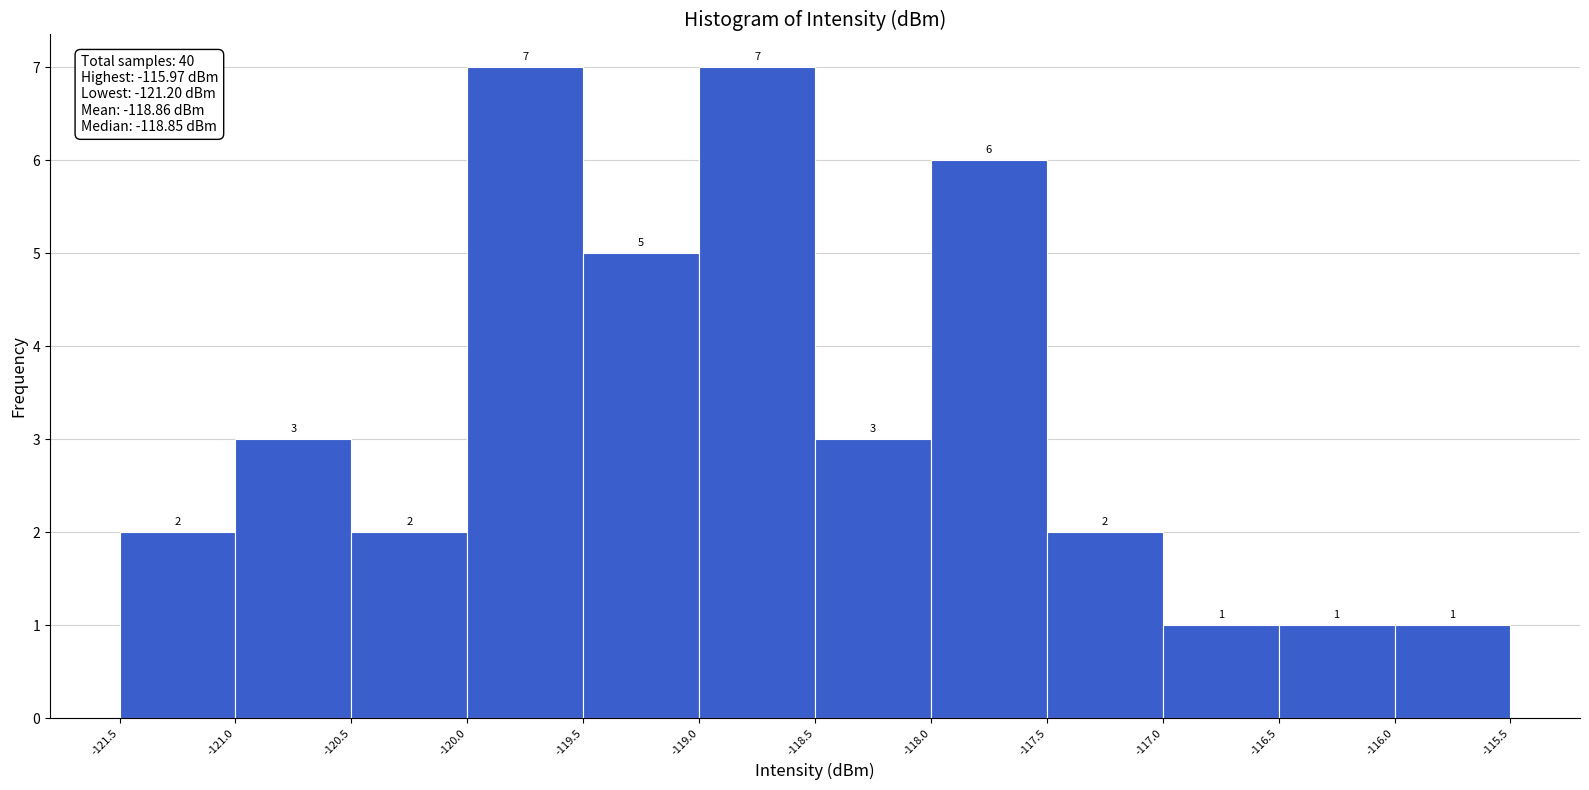

What is the height of the bar covering -120.5 to -120.0 on the x-axis?

2